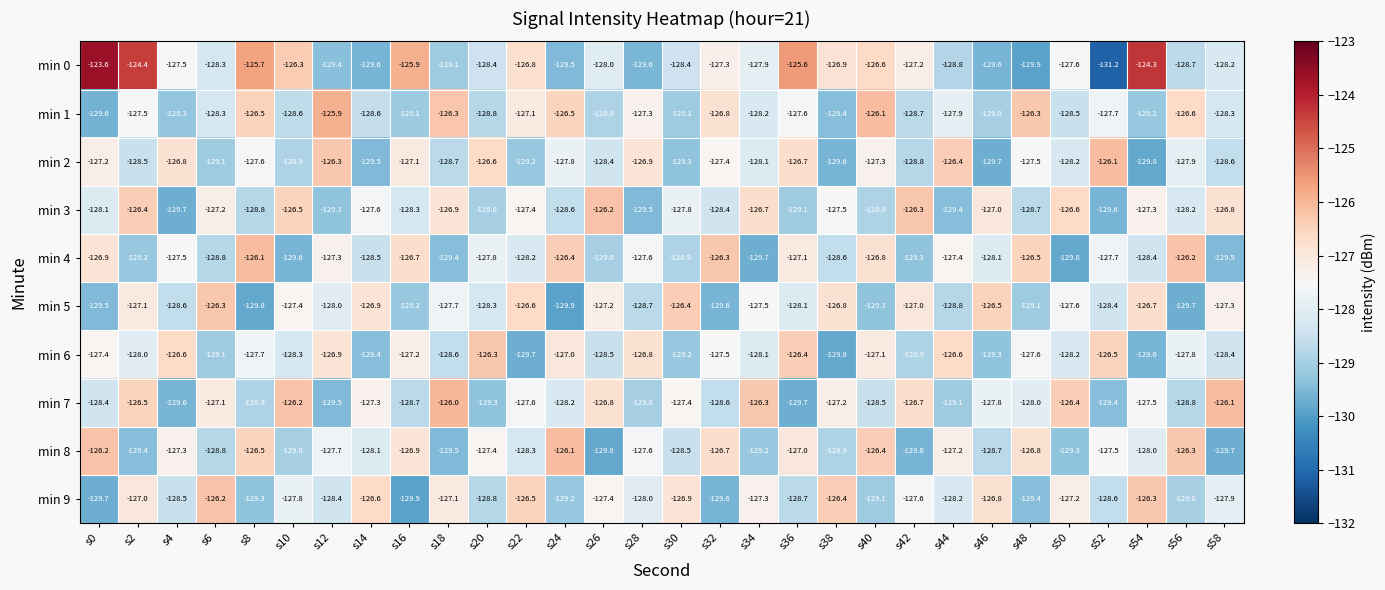

The value of min 9 at s50 is -127.2. True or false?

True